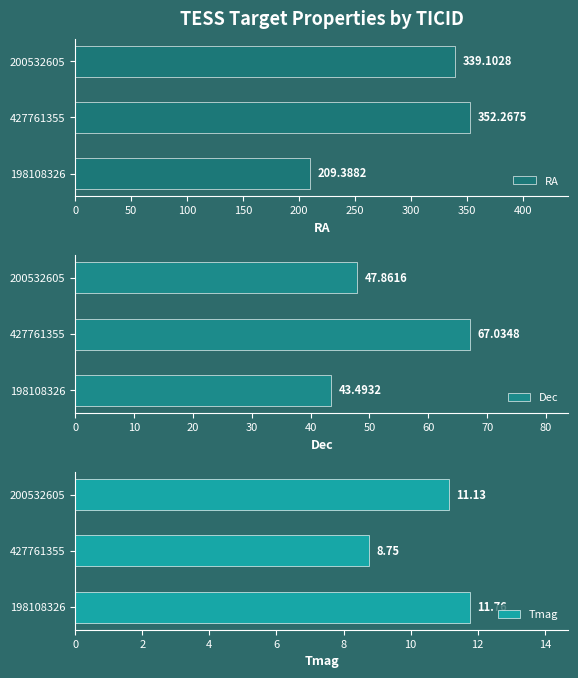

Rank the categories by RA value from lowest to highest.

198108326, 200532605, 427761355